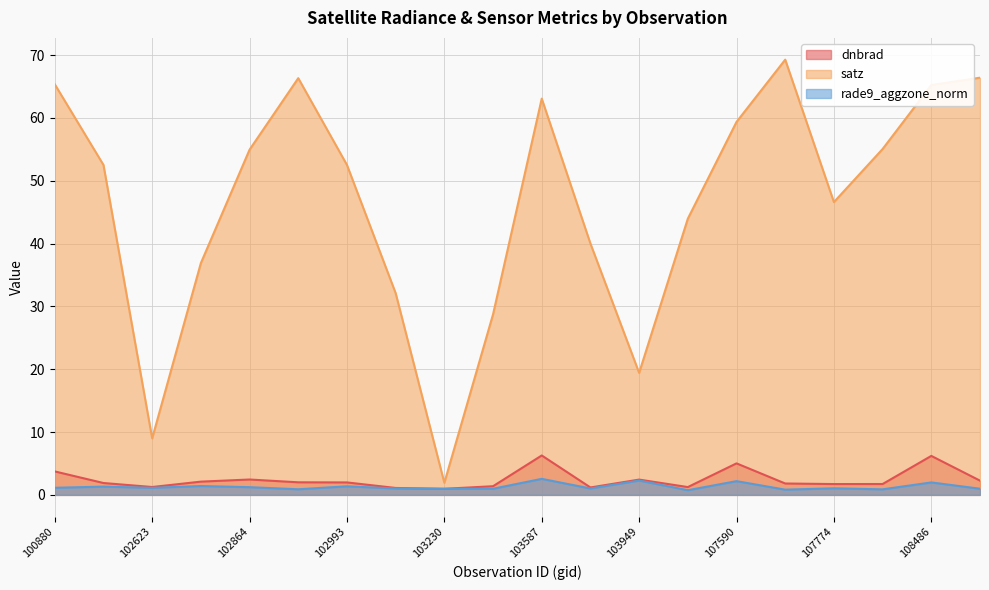

Is it true that rade9_aggzone_norm equals 1.0 at 103349?

True